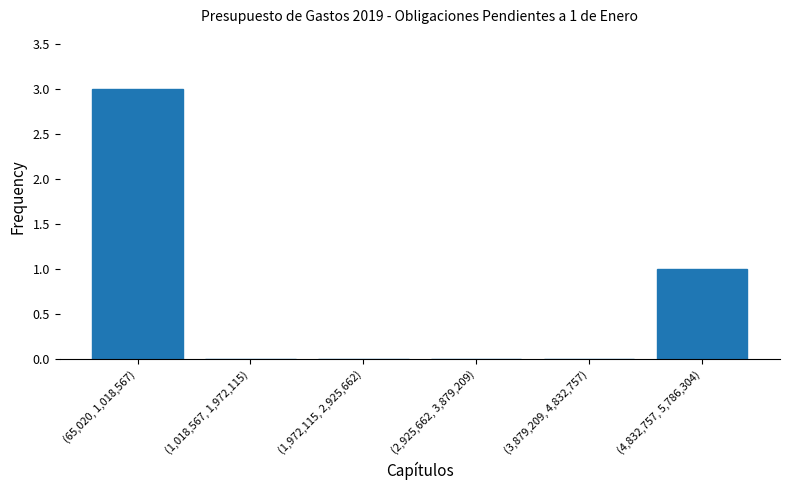

Reading right to left, extract all data points from this chart.

(4,832,757, 5,786,304)=1	(3,879,209, 4,832,757)=0	(2,925,662, 3,879,209)=0	(1,972,115, 2,925,662)=0	(1,018,567, 1,972,115)=0	(65,020, 1,018,567)=3